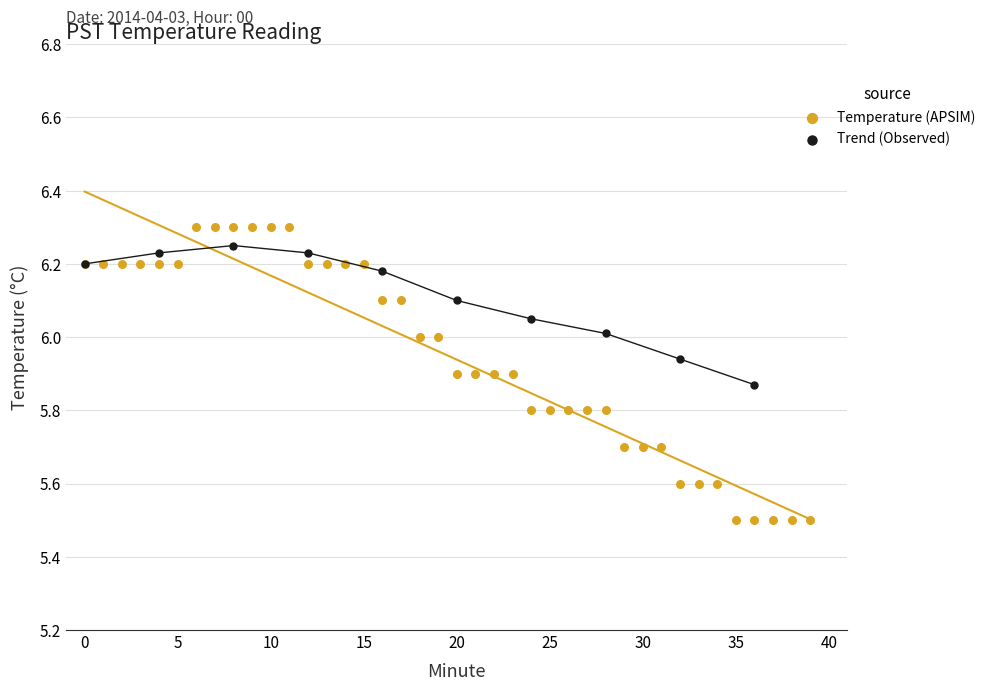

Which series contains the lowest Y value?

Temperature (APSIM)